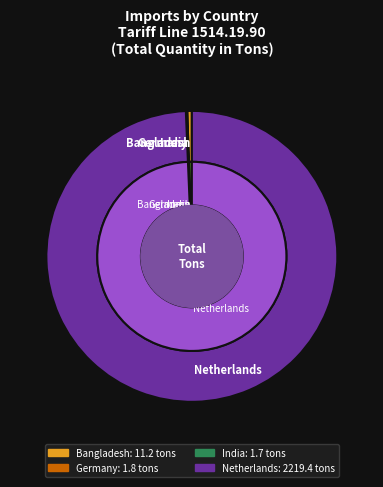

Does France account for over 50% of the chart?

No